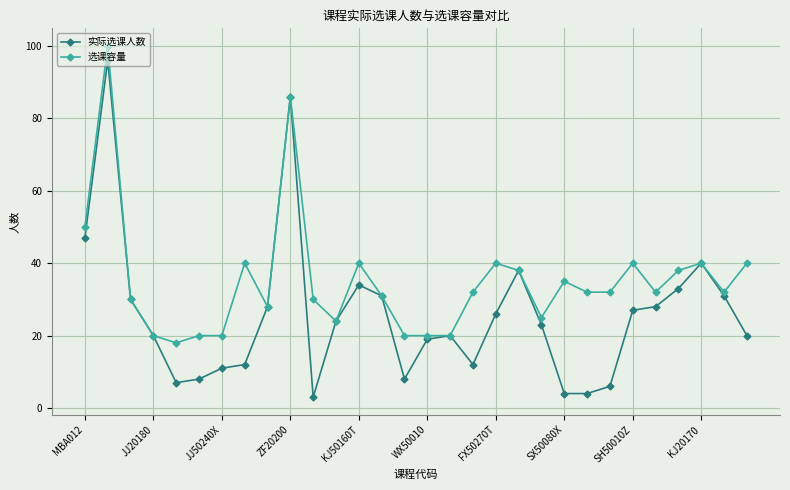

True or false: 选课容量 has more than 1 points higher than both neighbors.

True